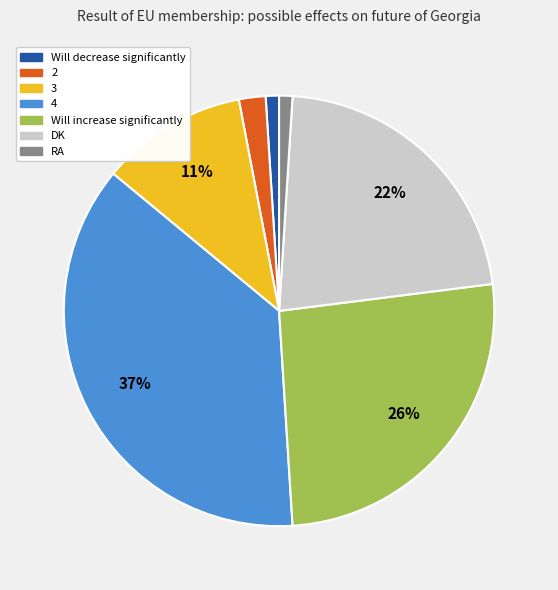

Count the number of slices in the pie.

7